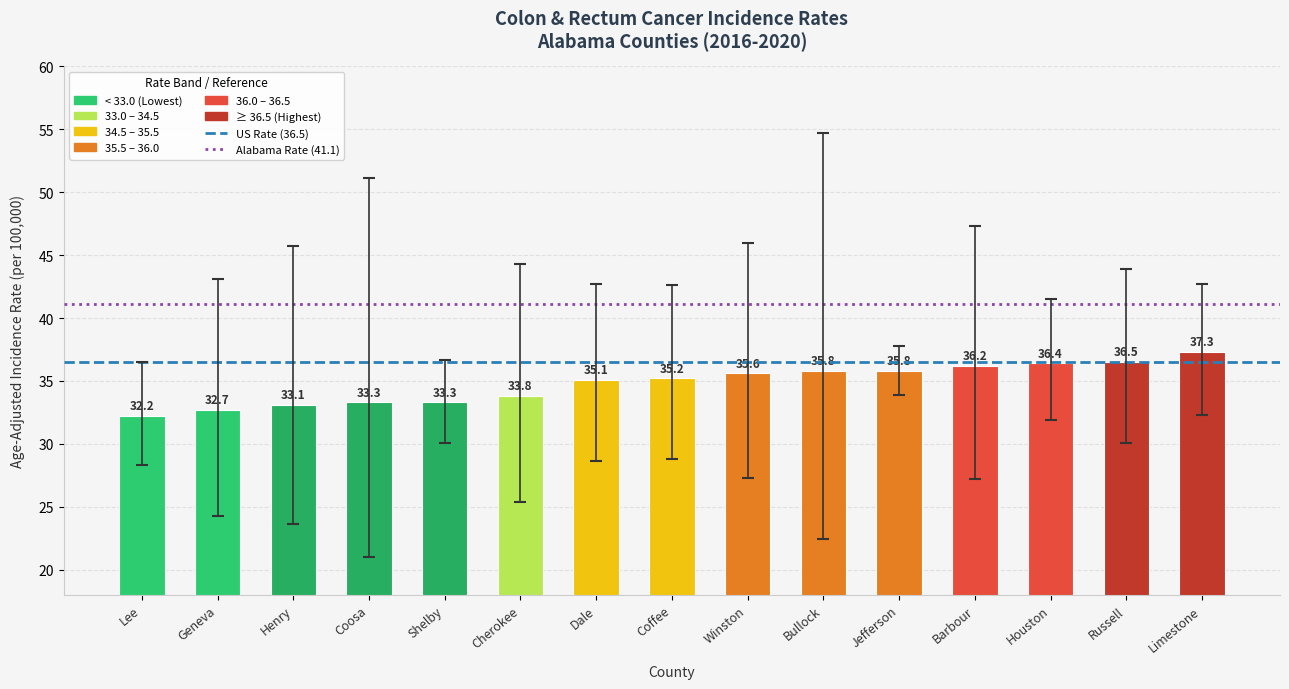

What is the greatest value displayed?

37.3